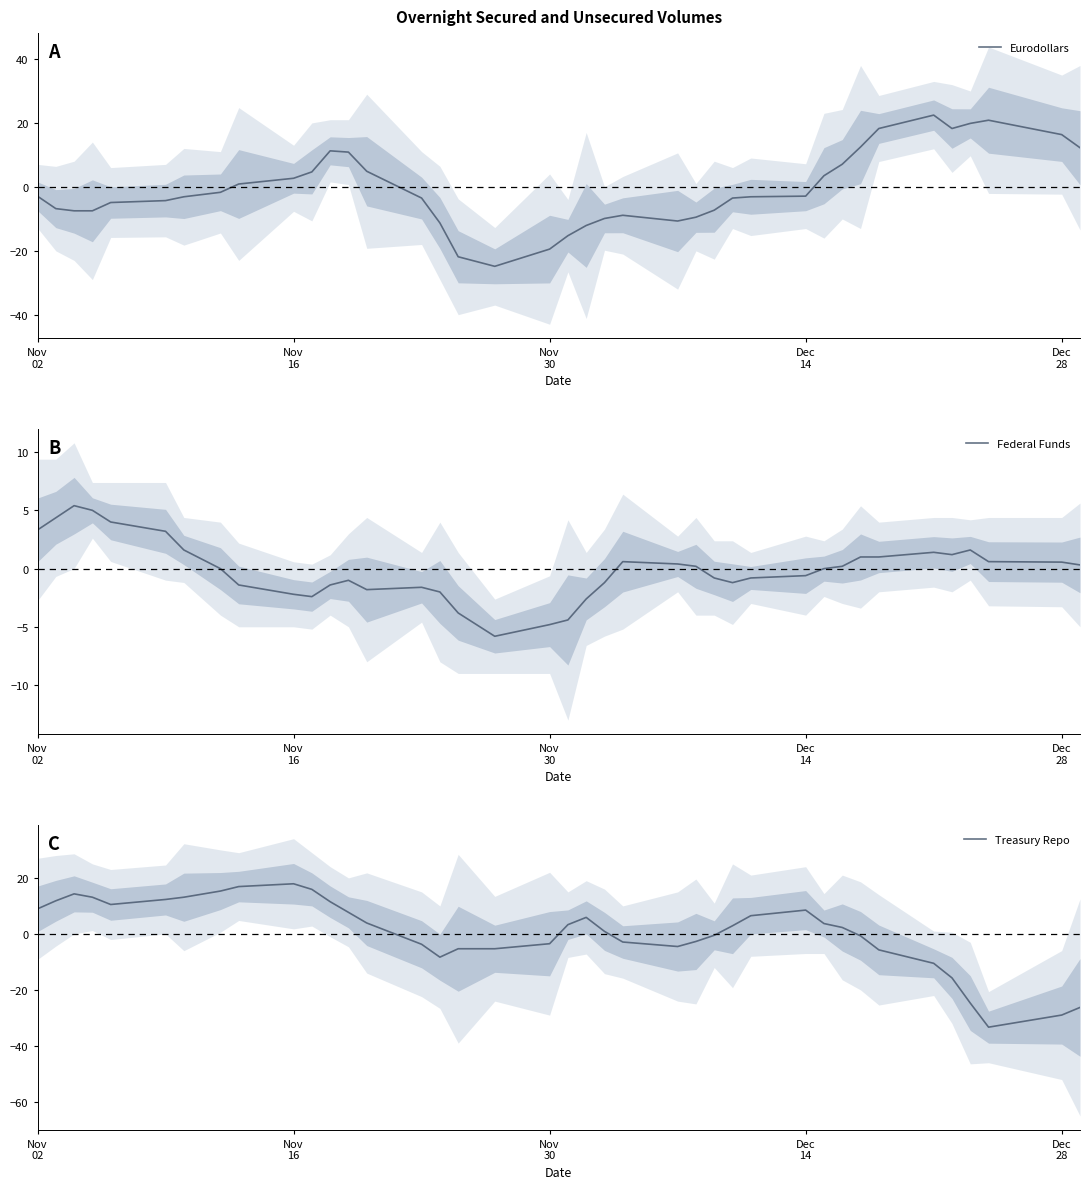

What is the maximum value for Treasury Repo?

17.8